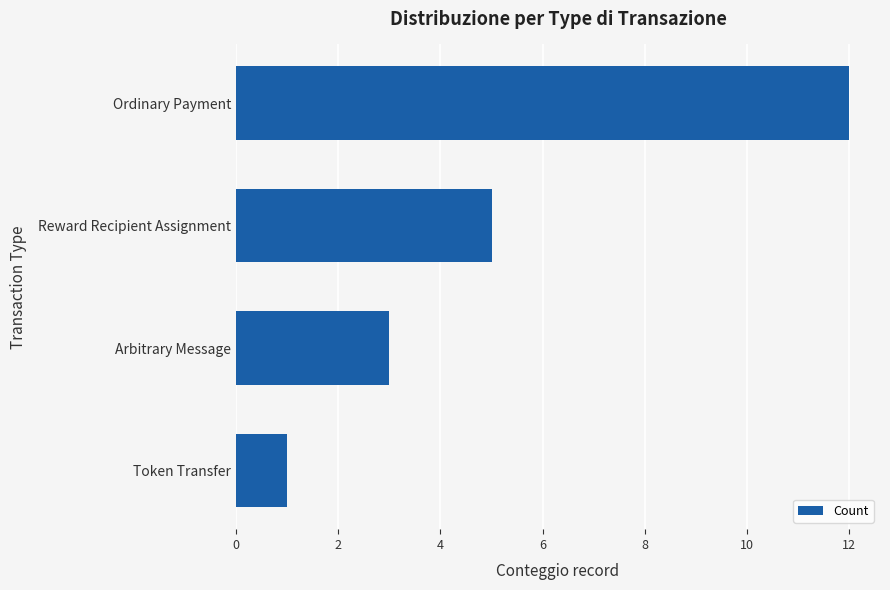

Is it true that the value at Ordinary Payment is 12?

True